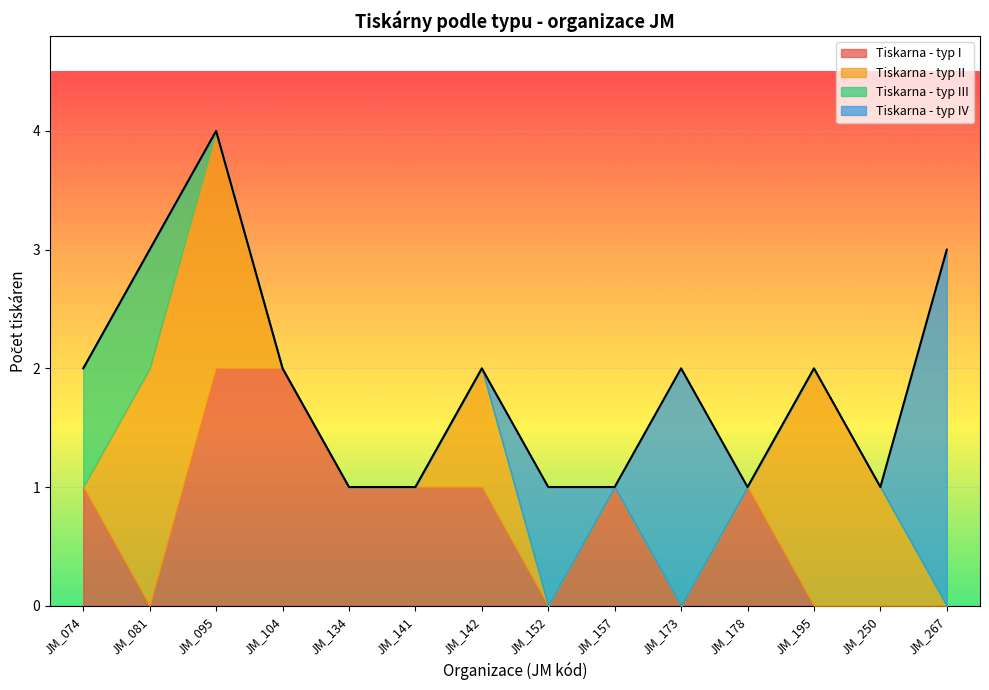

Count the number of categories in the chart.

14